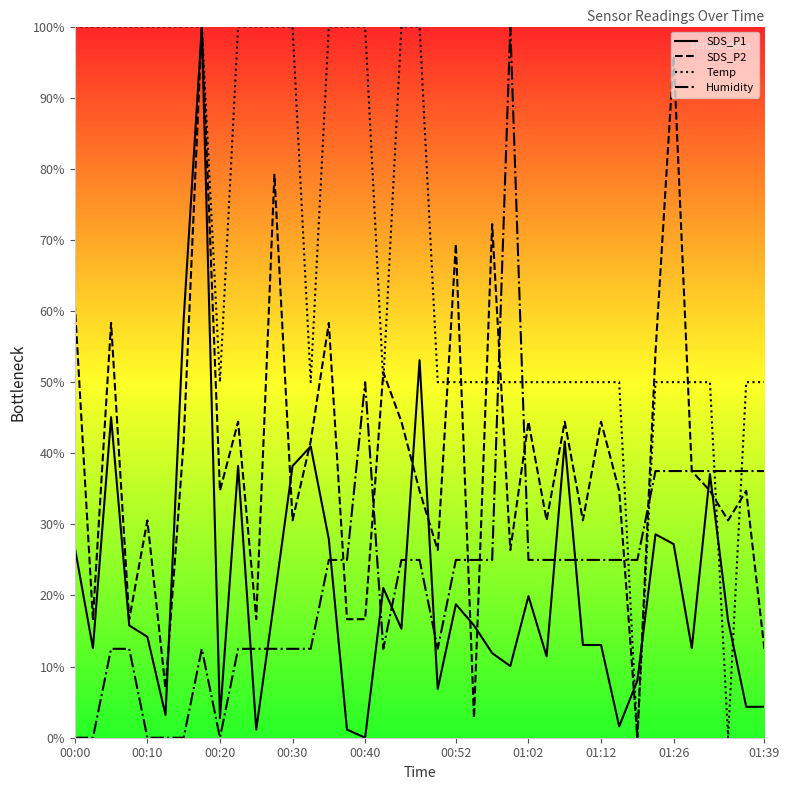

Which has a higher value, 26 or 36?

36